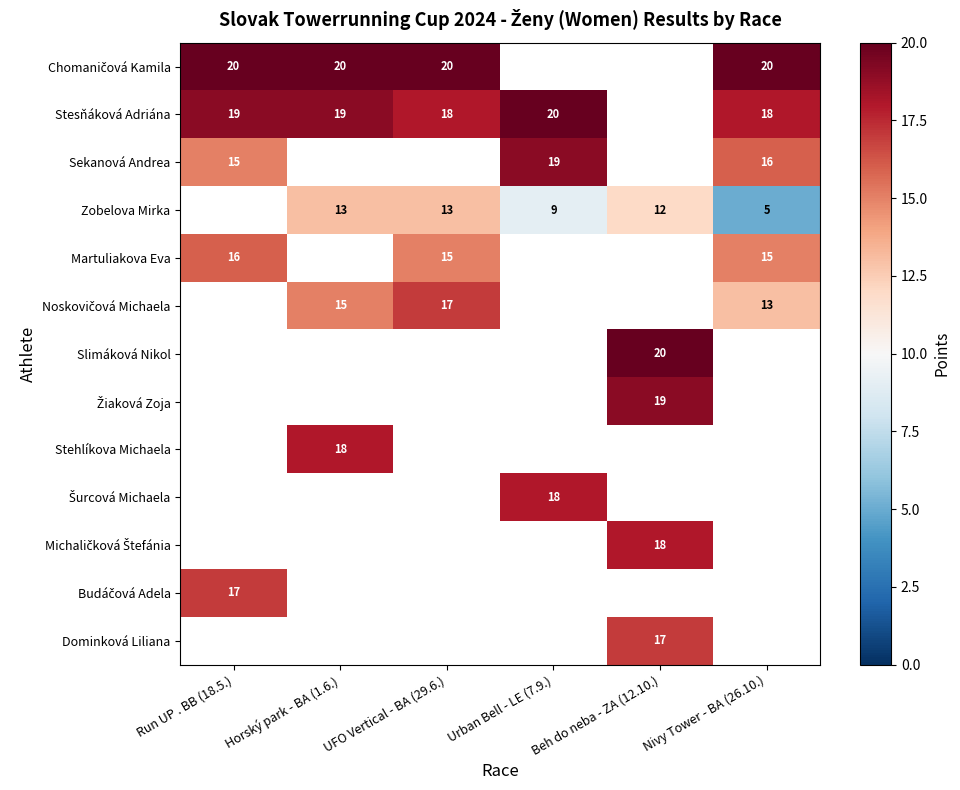

At how many categories does at least one series exceed 12?

6